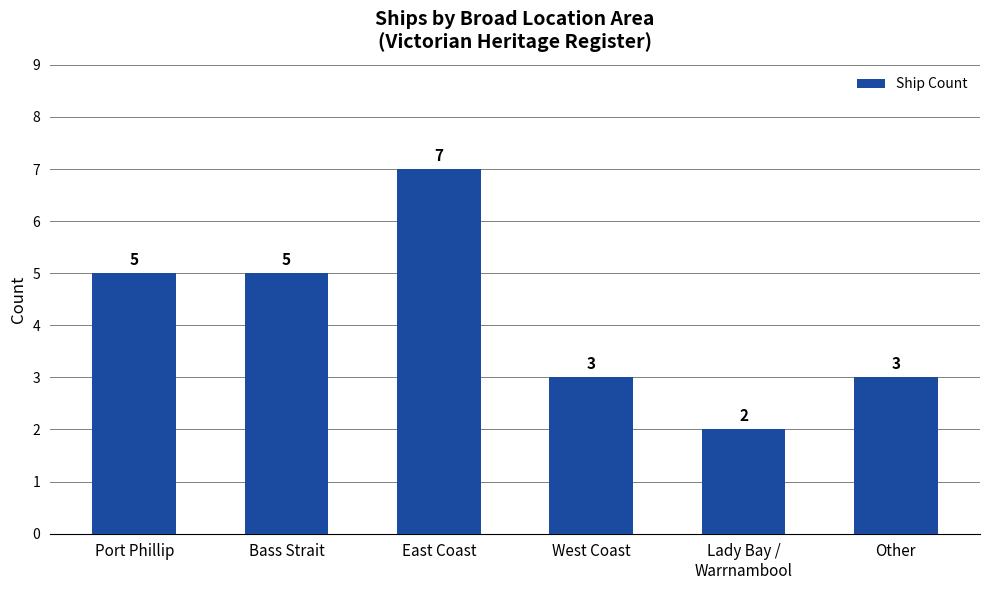

True or false: the data shows 5 at East Coast.

False